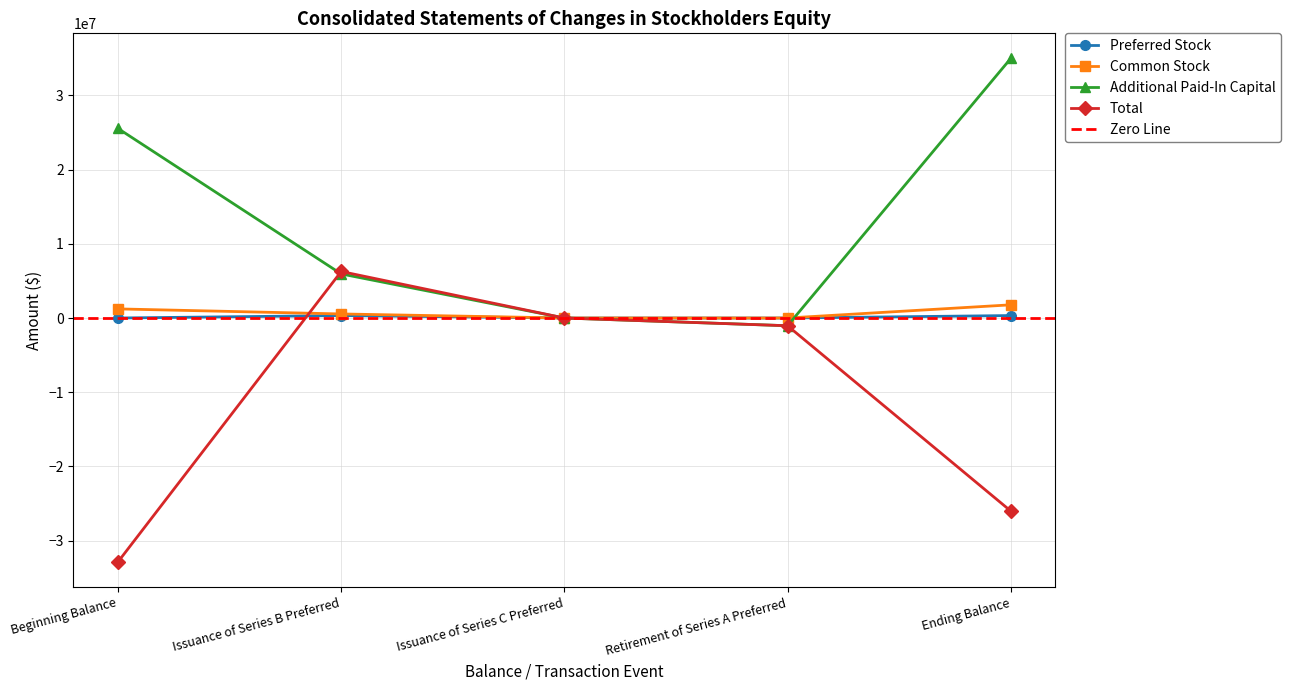

True or false: Common Stock has more than 0 points higher than both neighbors.

False